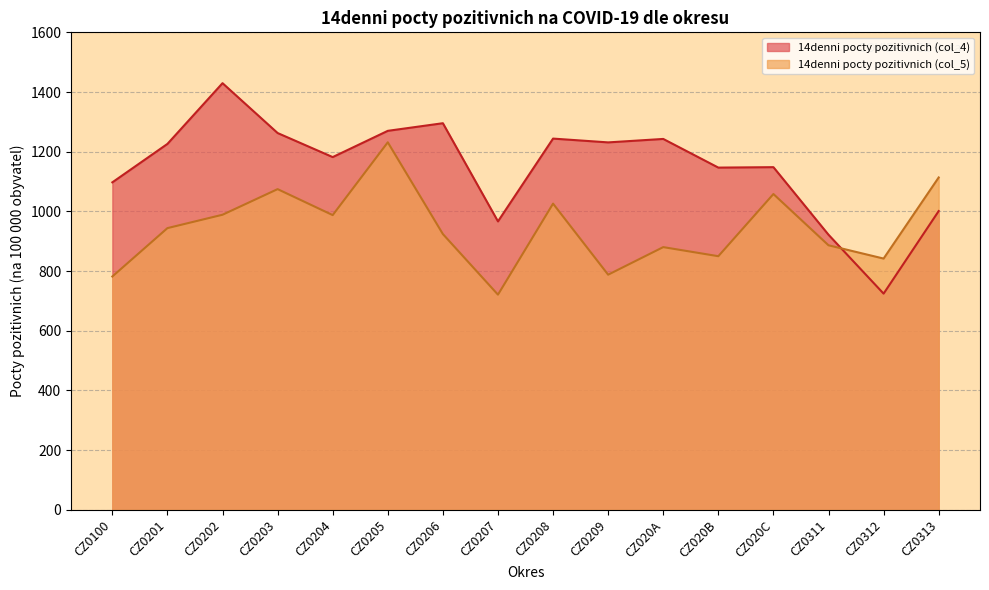

Rank the series by their maximum value, from highest to lowest.

14denni pocty pozitivnich (col_4), 14denni pocty pozitivnich (col_5)